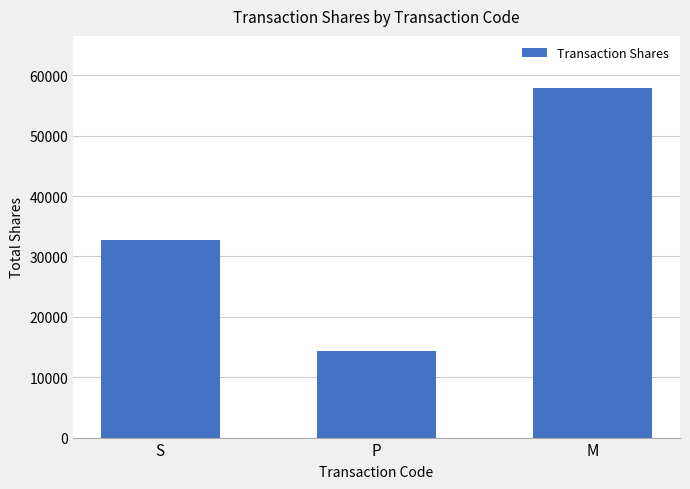

What is the value of the 2nd bar from the left?

14386